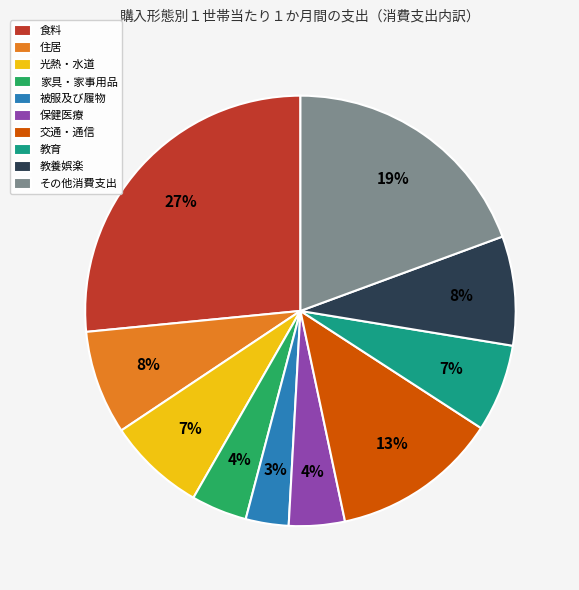

To the nearest percent, what is the average slice percentage?

10%